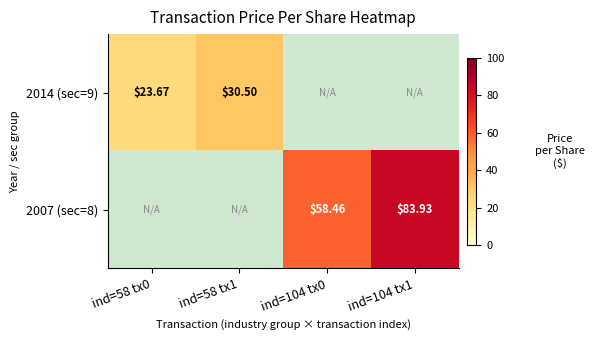

What is the average value of the 2014 (sec=9) series?

13.5